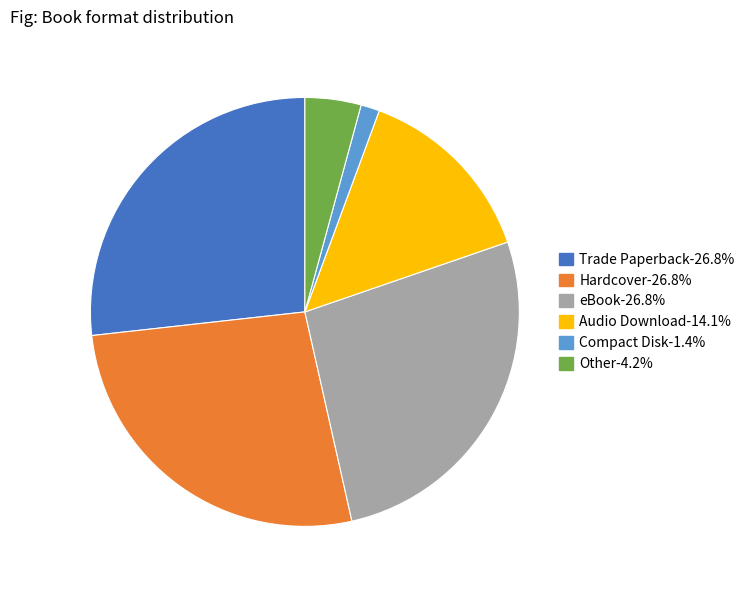

Does any single category account for the majority?

No